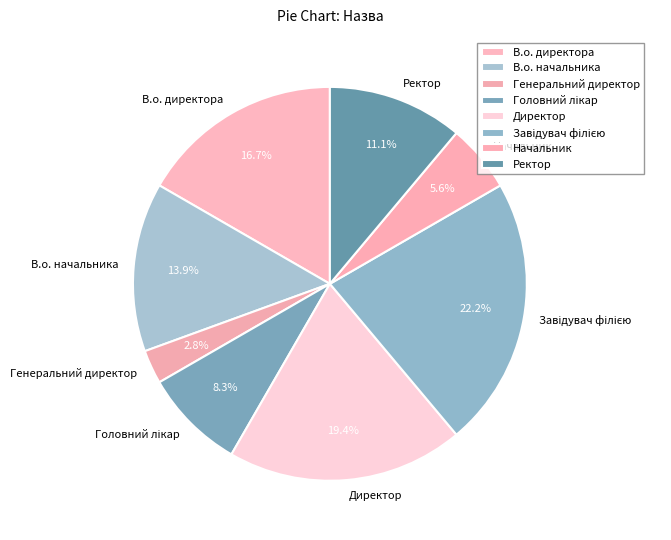

Is there any slice that represents more than half of the pie?

No